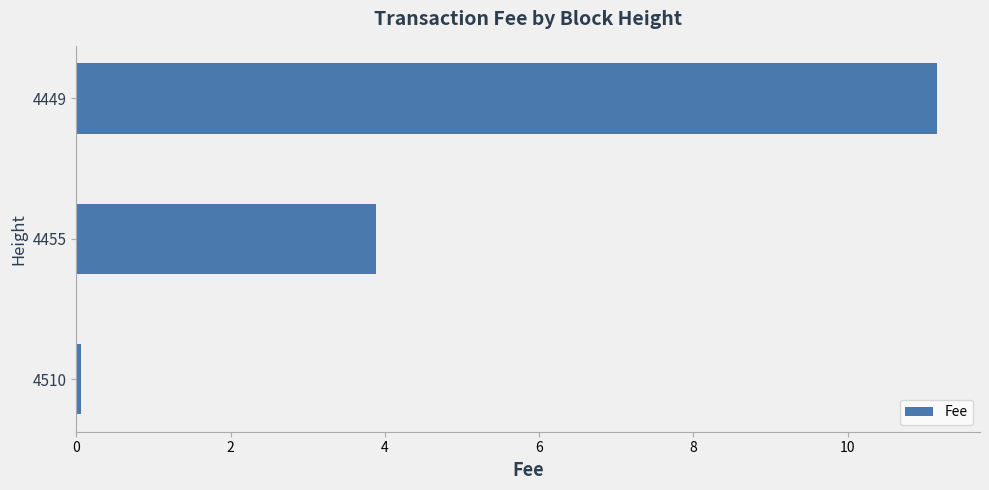

The chart shows a value of 2.6 at 4455. True or false?

False